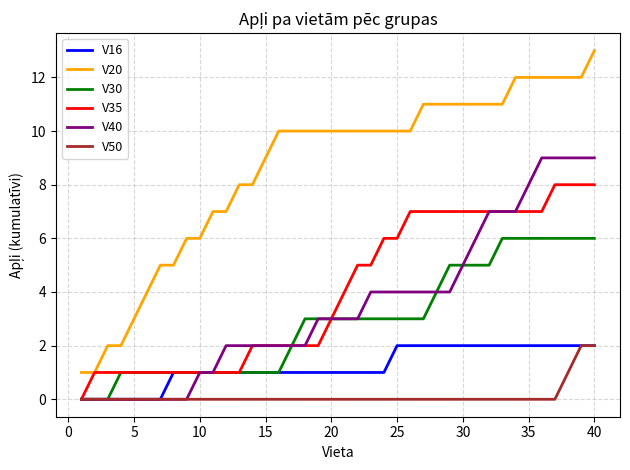

How many lines are shown in the chart?

6